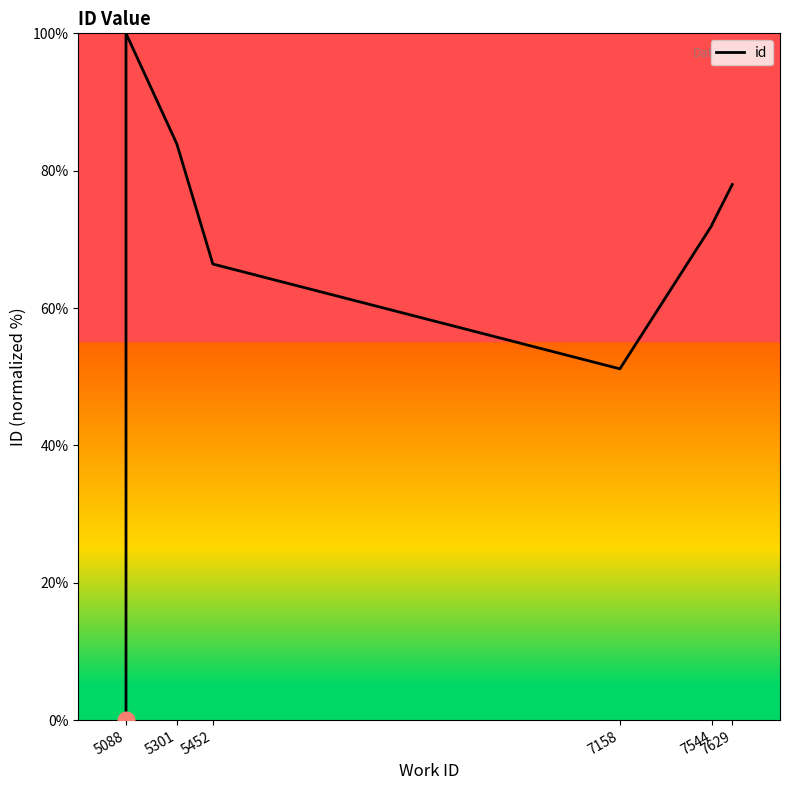

What is the maximum value shown in the chart?

100.0